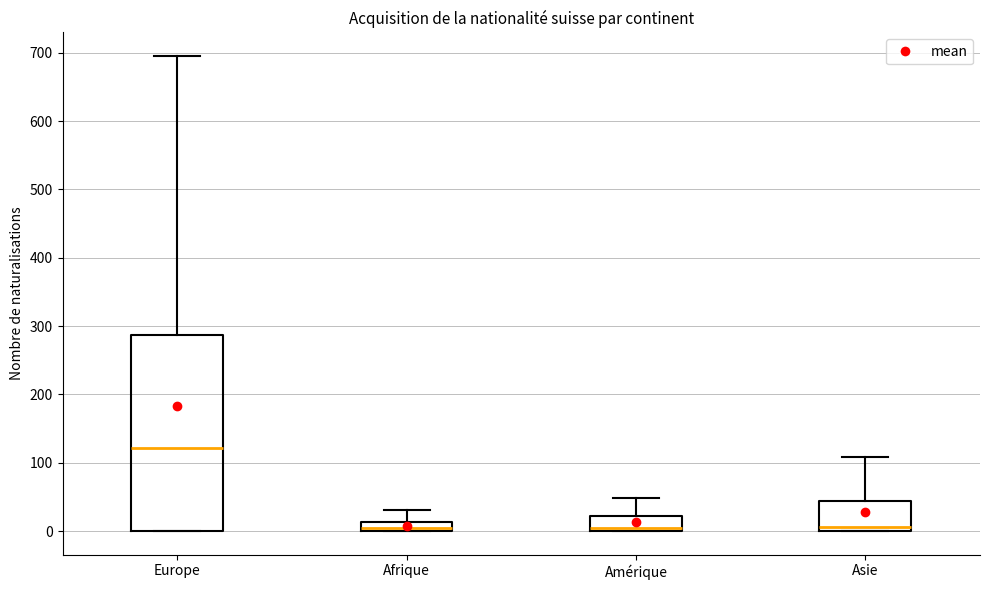

Which box is the tallest, from its lower edge to its upper edge?

Europe